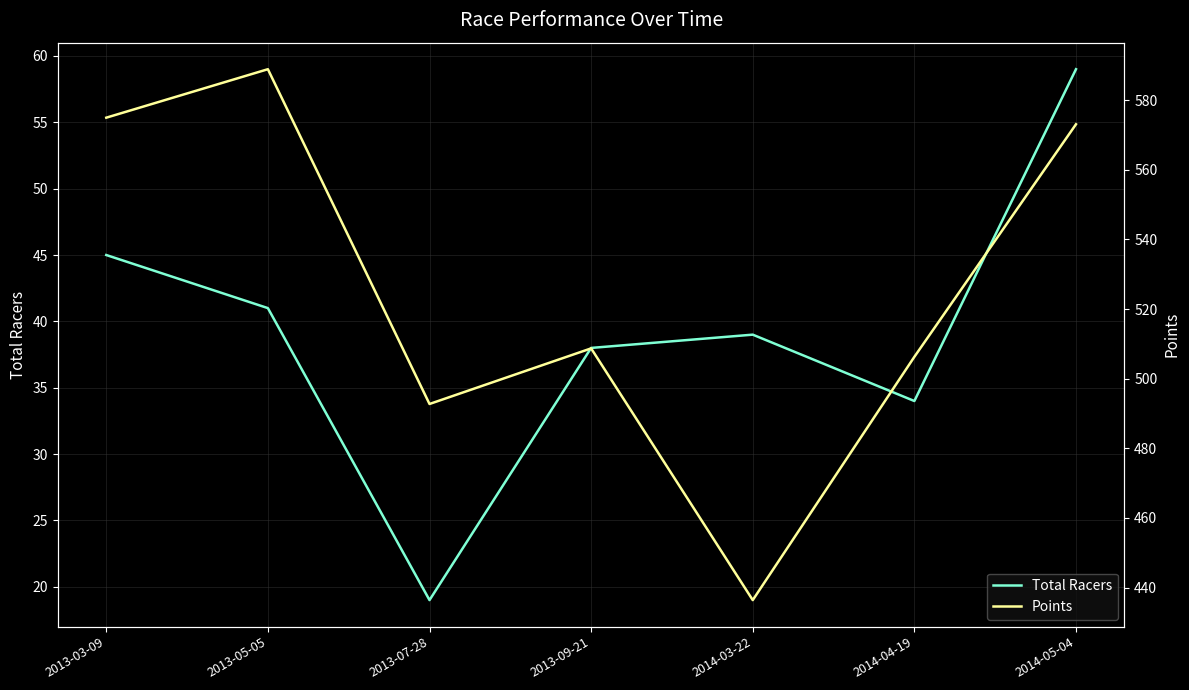

Reading left to right, transcribe all the data shown in this chart.

Total Racers: 2013-03-09=45.0	2013-05-05=41.0	2013-07-28=19.0	2013-09-21=38.0	2014-03-22=39.0	2014-04-19=34.0	2014-05-04=59.0
Points: 2013-03-09=575.0	2013-05-05=588.9	2013-07-28=492.7	2013-09-21=508.7	2014-03-22=436.4	2014-04-19=506.3	2014-05-04=573.1